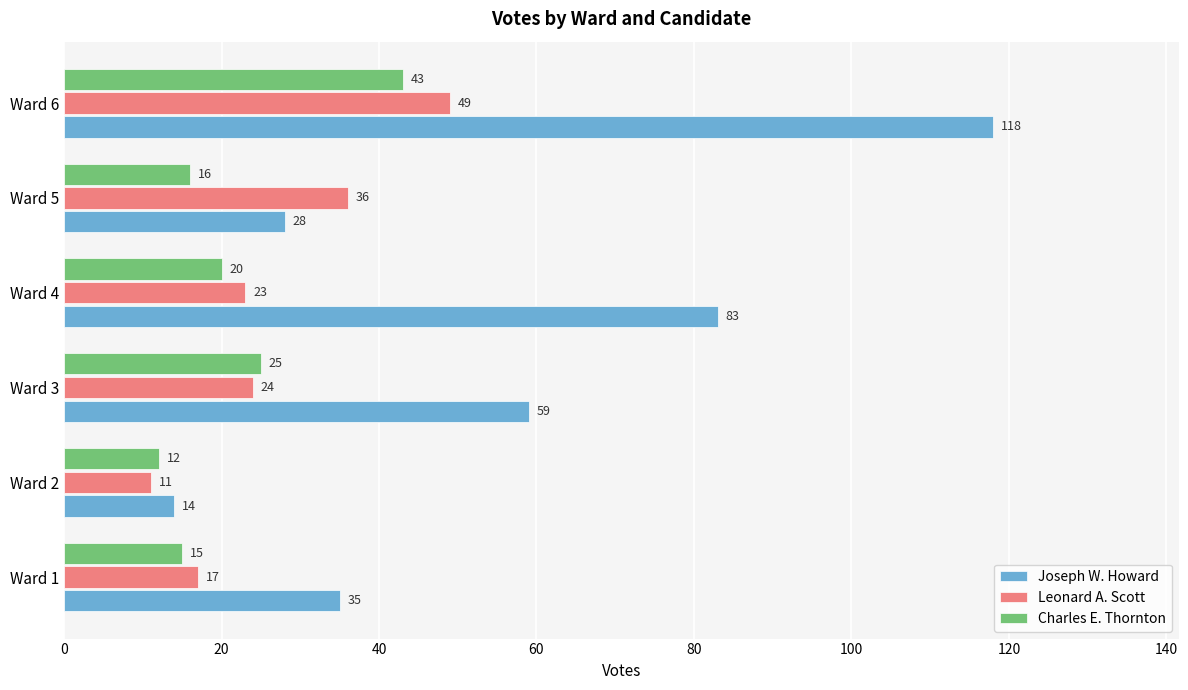

What is the difference between the highest and lowest values at Ward 4?

63